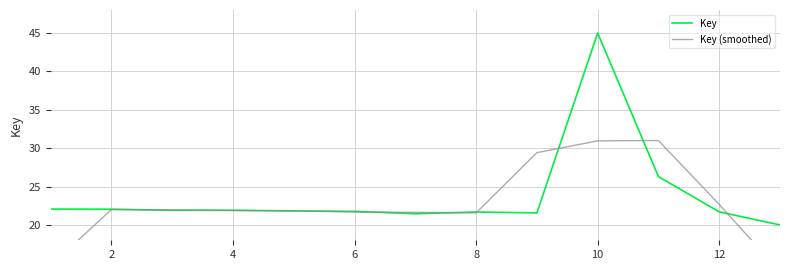

What is the smallest value displayed?

13.9